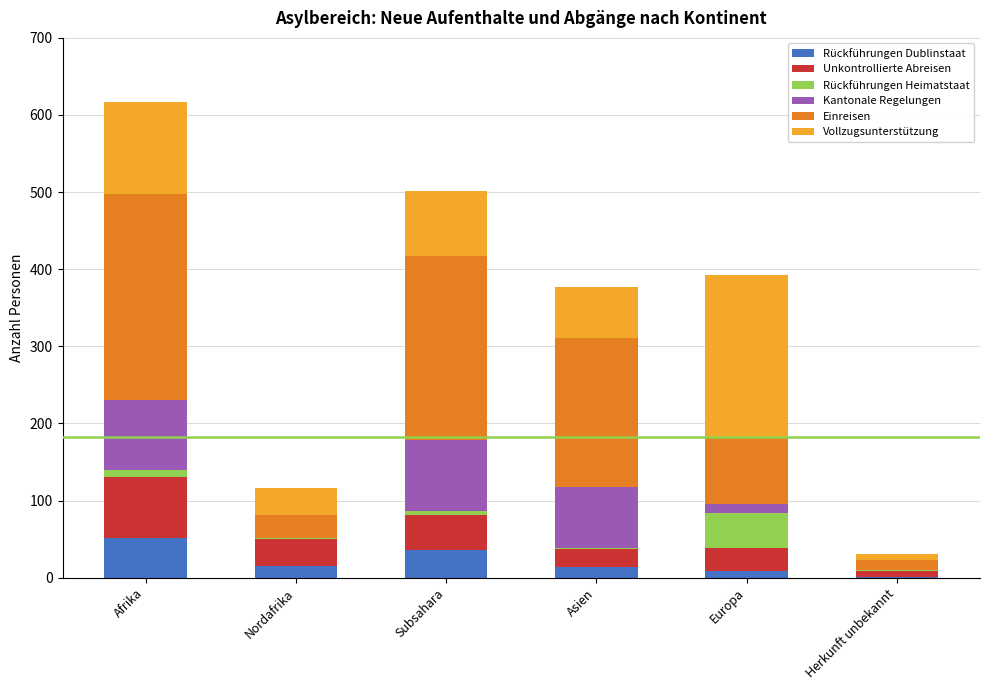

At which label does Rückführungen Dublinstaat reach its peak?

Afrika